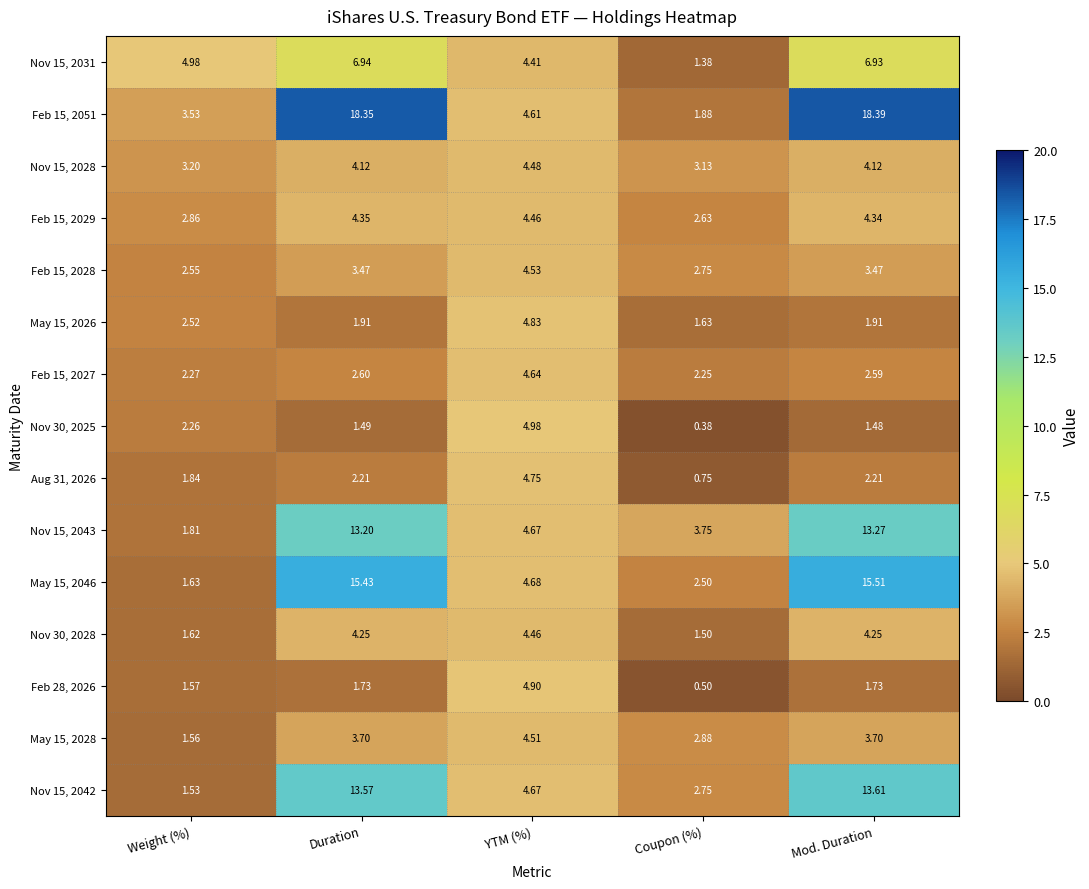

Rank the categories by Nov 15, 2031 value from lowest to highest.

Coupon (%), YTM (%), Weight (%), Mod. Duration, Duration